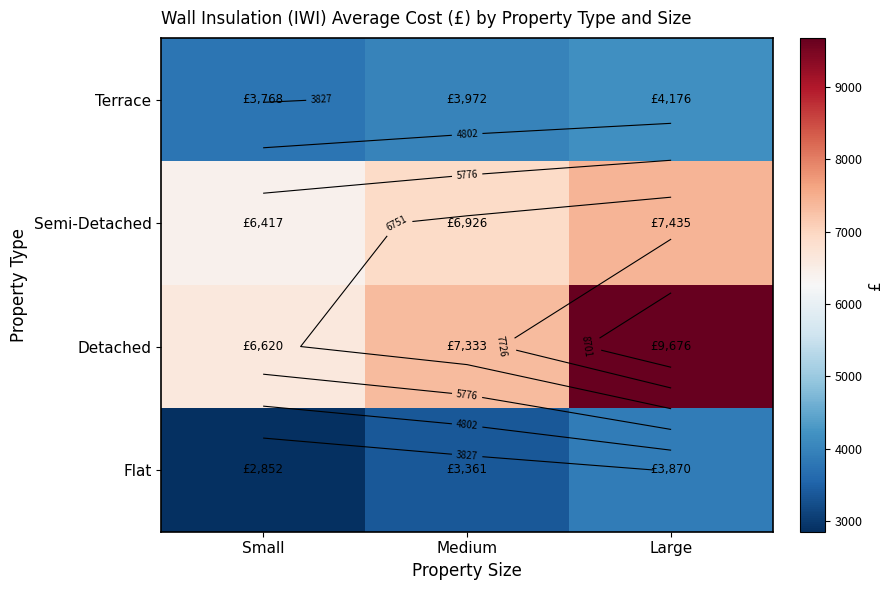

What is the approximate value of Detached at Small?

6620.2